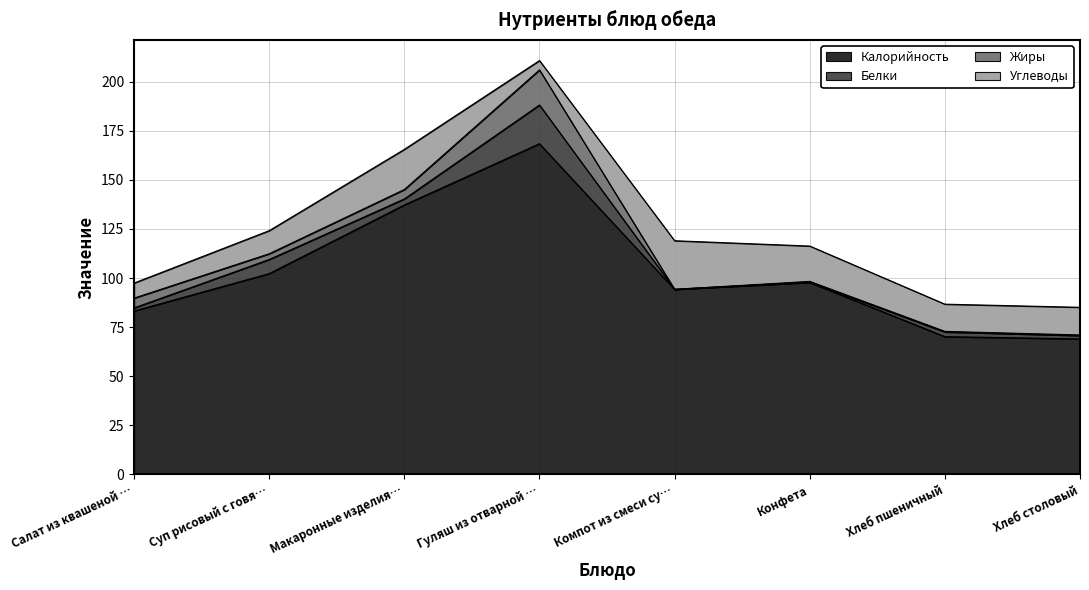

List the labels in order of Белки value, largest first.

Гуляш из отварной говядины, Суп рисовый с говядиной, Макаронные изделия отварные, Хлеб пшеничный, Хлеб столовый, Салат из квашеной капусты, Конфета, Компот из смеси сухофруктов